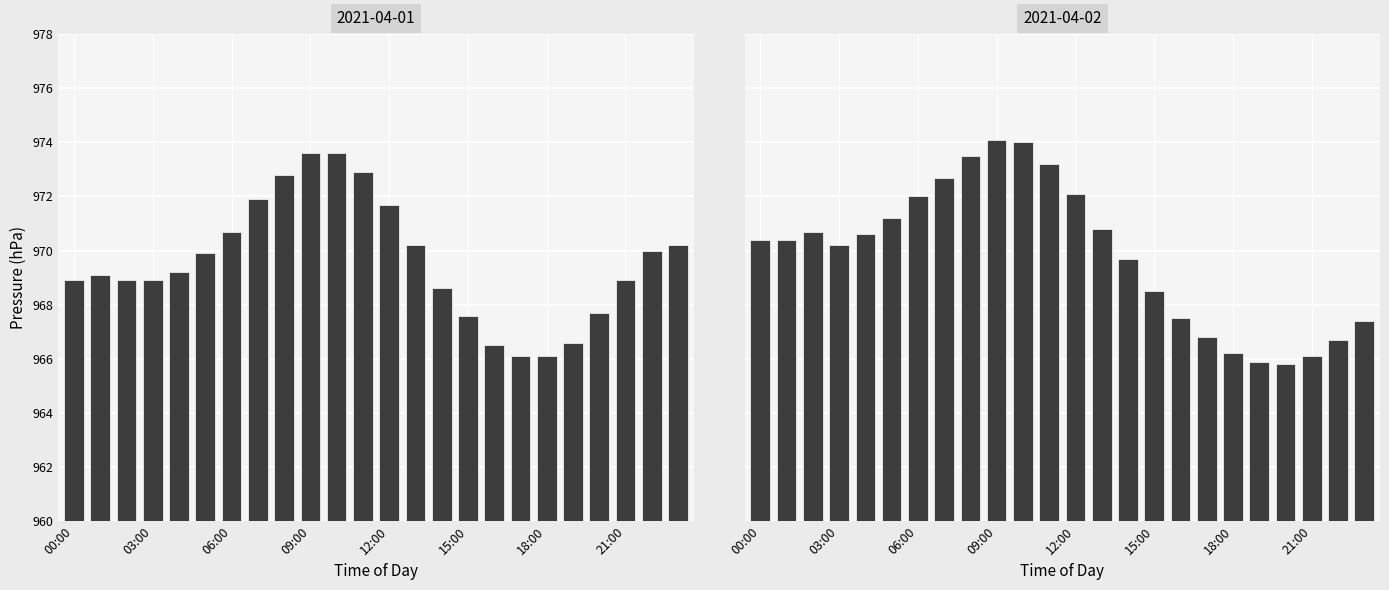

List the series in order of their peak value, lowest first.

2021-04-01, 2021-04-02